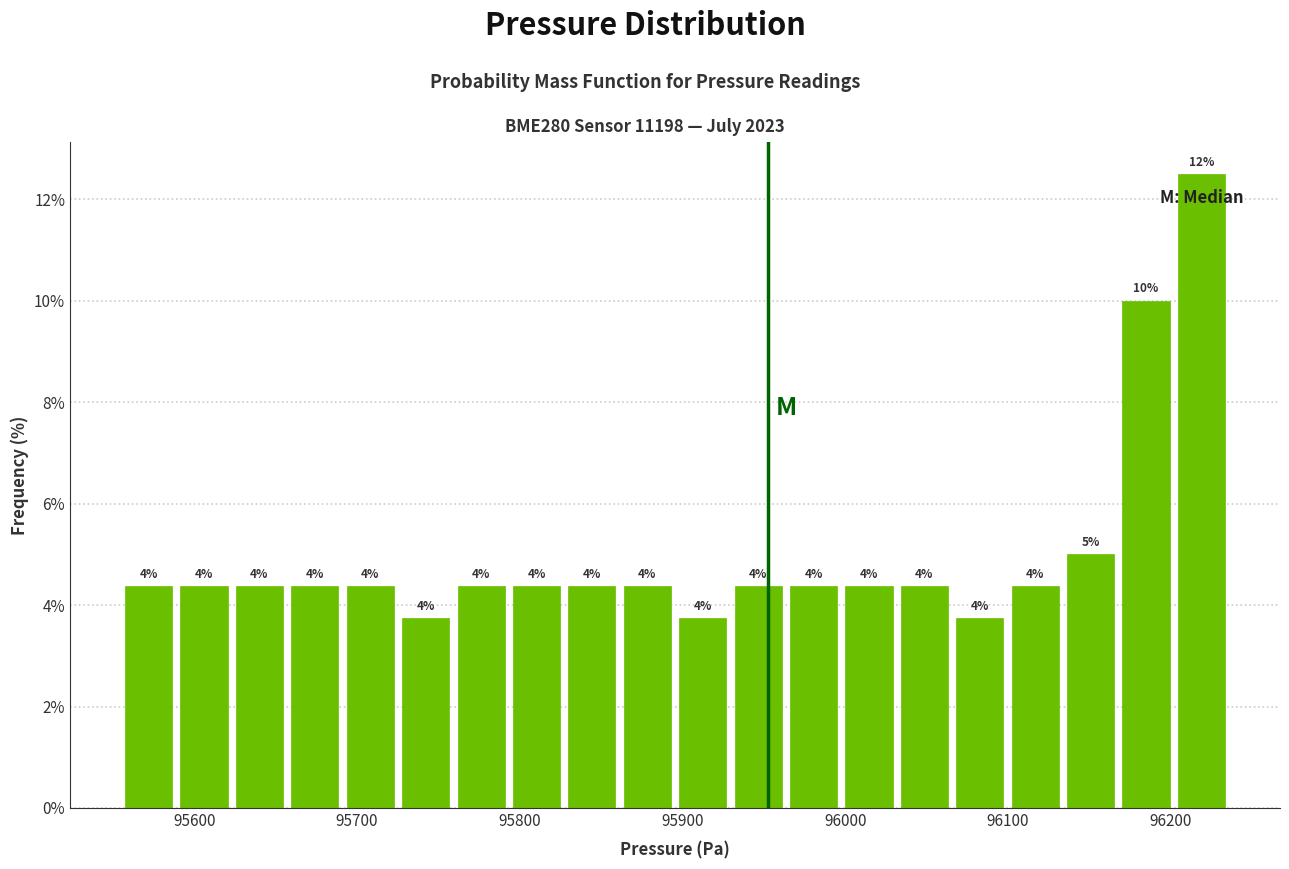

Around what value on the x-axis is the tallest bar? Give the approximate position of its centre, as read against the axis.

96220